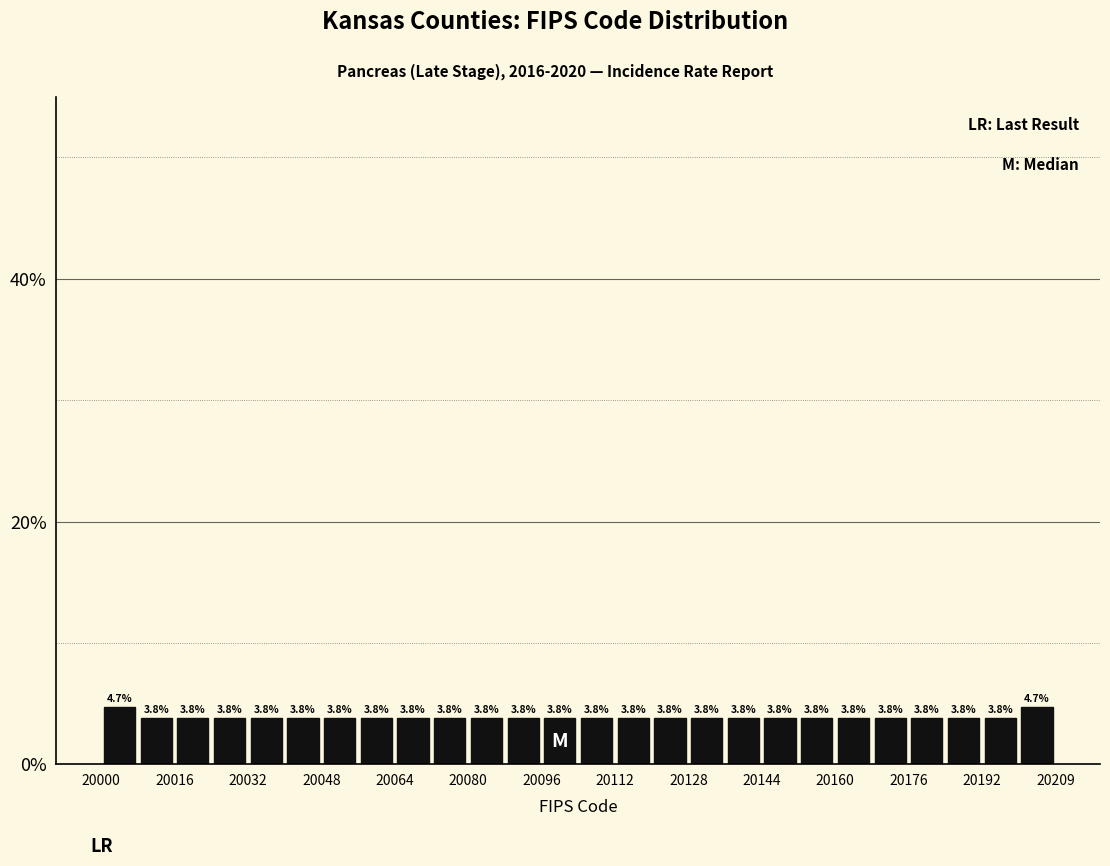

What is the height of the bar covering 20080 to 20088 on the x-axis? The bar edges are not printed on the chart, so give them approximately, as read against the axis.

3.8